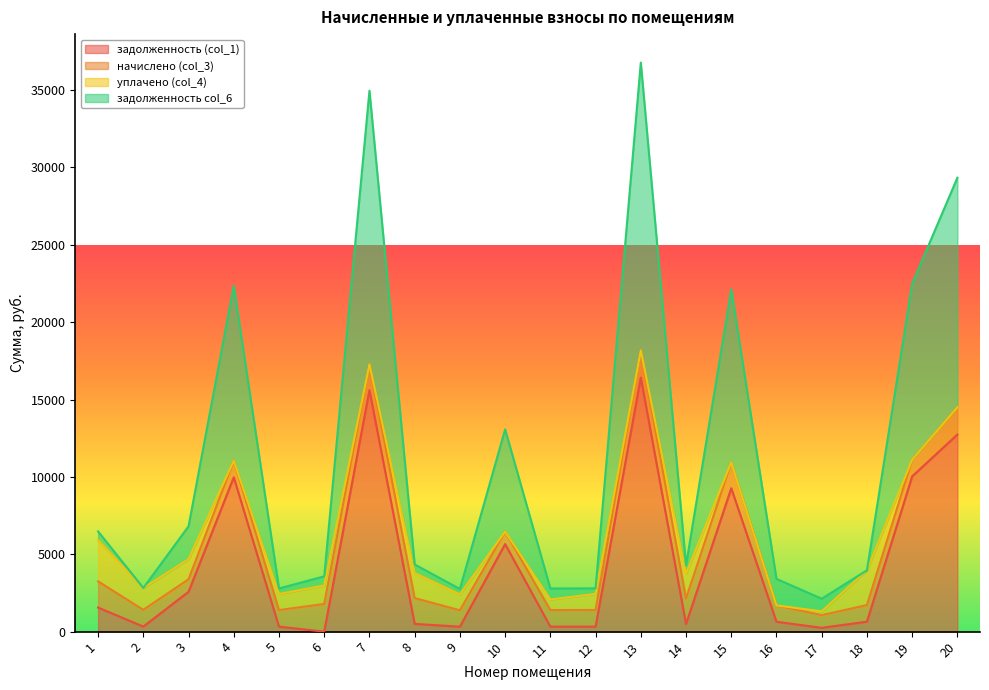

Which series has the largest range (max minus min)?

задолженность col_6